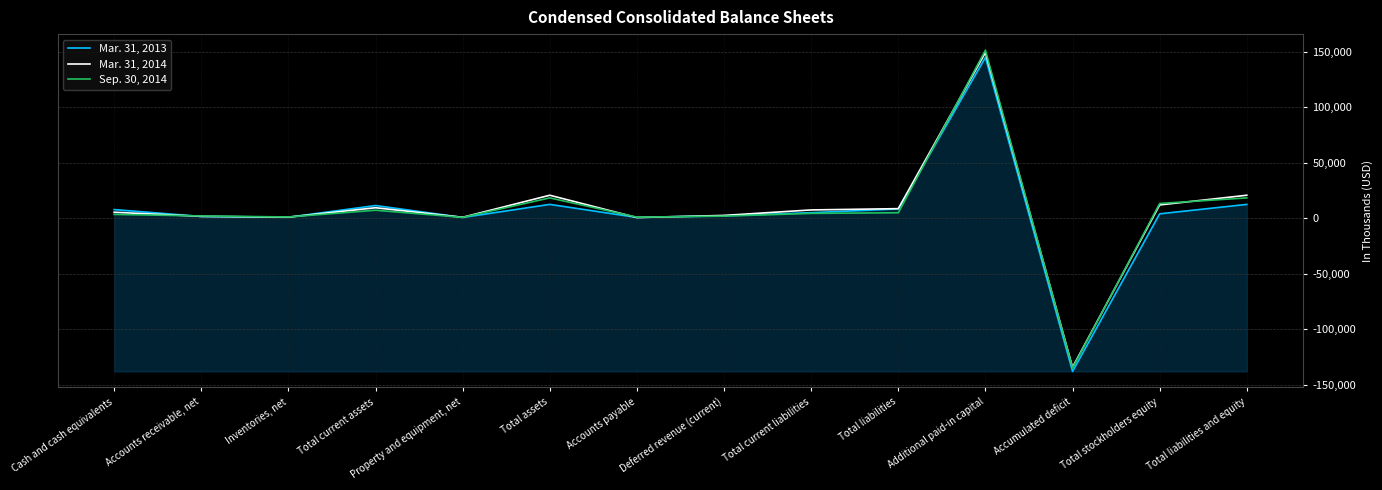

Which label corresponds to the smallest value in the chart?

Accumulated deficit